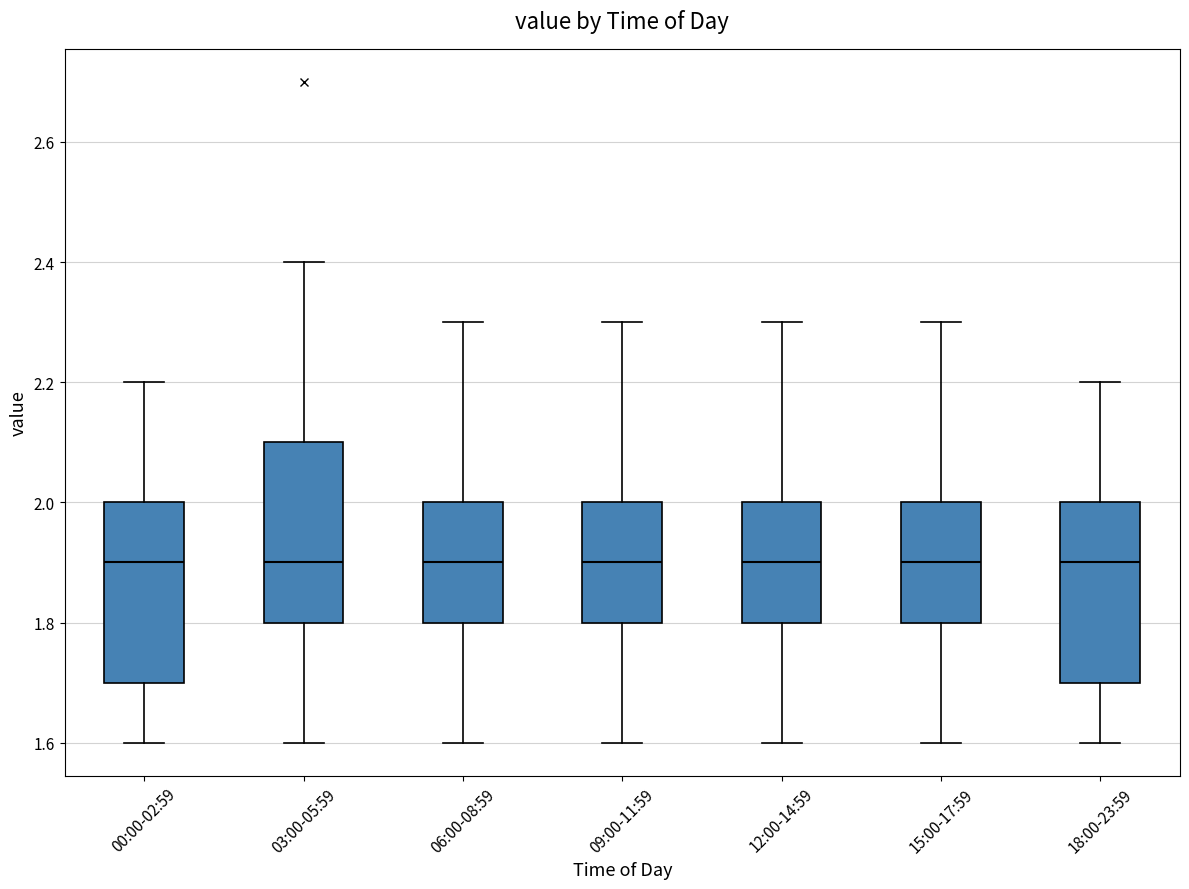

Reading left to right, transcribe this box plot: for each box, give where its median line is, the range the box spans, and where its two whiskers end, as read against the y-axis. The values are not printed on the chart, so give them approximately, as read against the axis.

00:00-02:59: median 1.9, box 1.7 to 2.0, whiskers 1.6 to 2.2
03:00-05:59: median 1.9, box 1.8 to 2.1, whiskers 1.6 to 2.4
06:00-08:59: median 1.9, box 1.8 to 2.0, whiskers 1.6 to 2.3
09:00-11:59: median 1.9, box 1.8 to 2.0, whiskers 1.6 to 2.3
12:00-14:59: median 1.9, box 1.8 to 2.0, whiskers 1.6 to 2.3
15:00-17:59: median 1.9, box 1.8 to 2.0, whiskers 1.6 to 2.3
18:00-23:59: median 1.9, box 1.7 to 2.0, whiskers 1.6 to 2.2